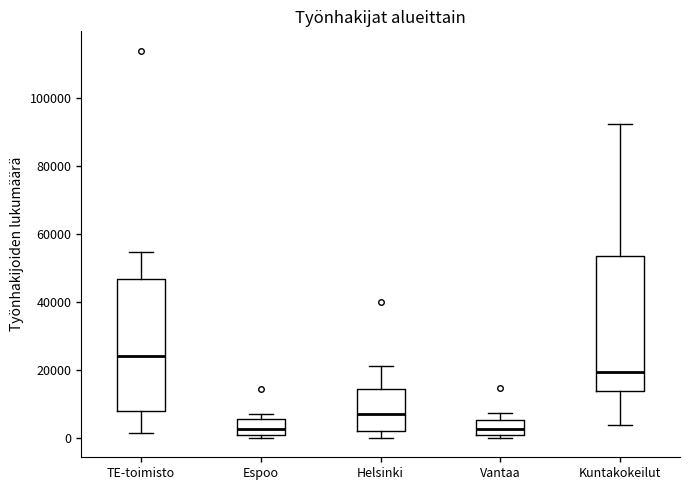

Reading left to right, transcribe this box plot: for each box, give where its median line is, the range the box spans, and where its two whiskers end, as read against the y-axis. The values are not printed on the chart, so give them approximately, as read against the axis.

TE-toimisto: median 24000, box 8000 to 46000, whiskers 2000 to 54000
Espoo: median 2000, box 0 to 6000, whiskers 0 (just below the box's lower edge) to 8000
Helsinki: median 8000, box 2000 to 14000, whiskers 0 to 22000
Vantaa: median 2000, box 0 to 6000, whiskers 0 (just below the box's lower edge) to 8000
Kuntakokeilut: median 20000, box 14000 to 54000, whiskers 4000 to 92000